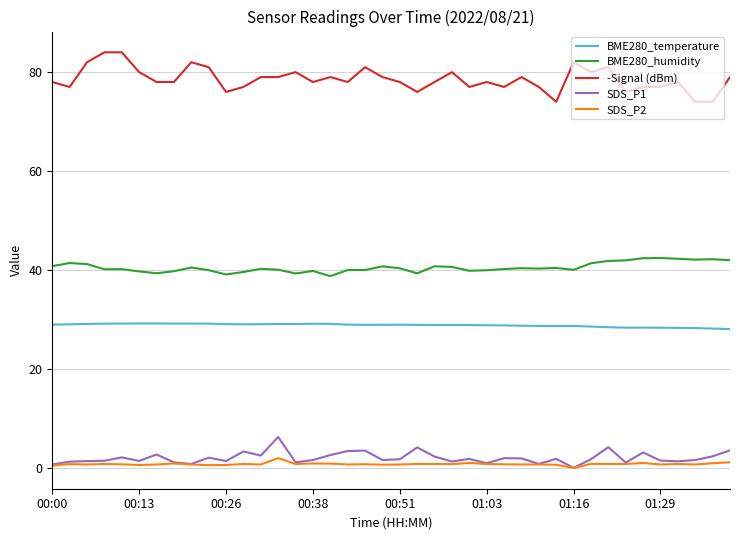

Which series has the largest range (max minus min)?

-Signal (dBm)